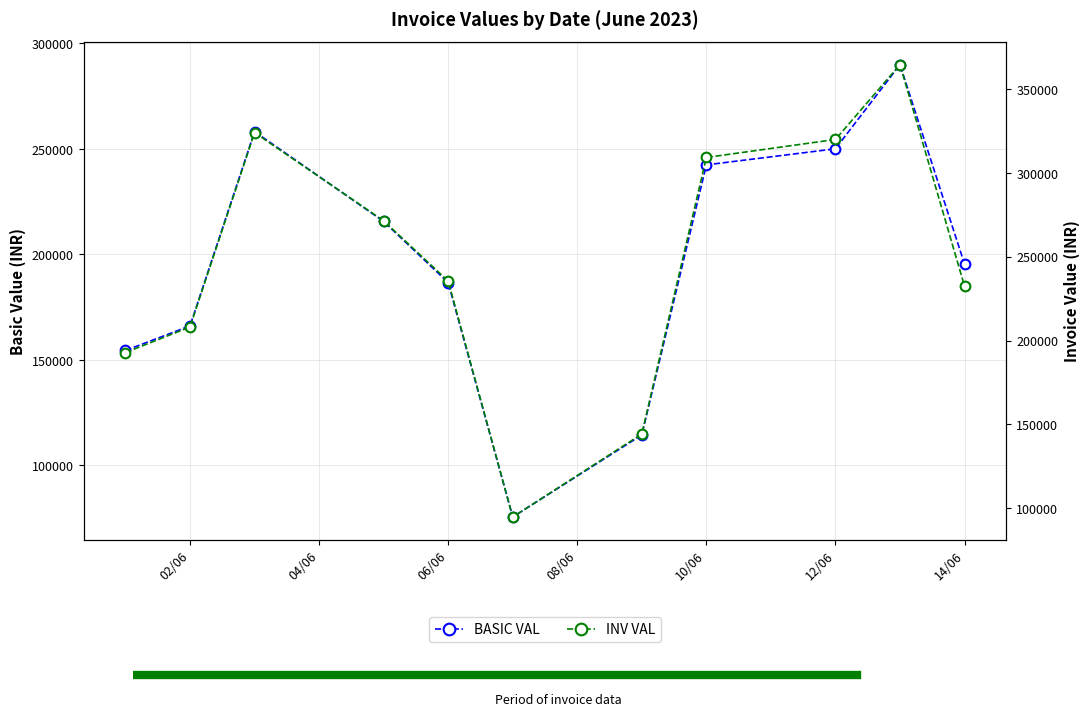

Does the chart have visible grid lines?

Yes